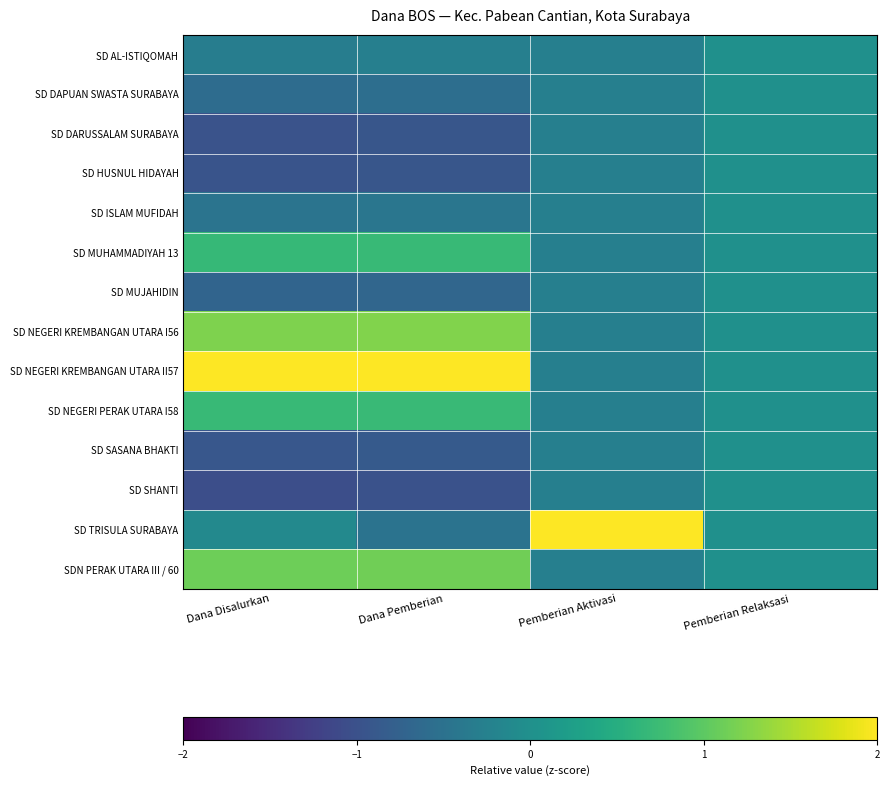

Rank the series at Dana Disalurkan from highest to lowest value.

SD NEGERI KREMBANGAN UTARA II57, SD NEGERI KREMBANGAN UTARA I56, SDN PERAK UTARA III / 60, SD NEGERI PERAK UTARA I58, SD MUHAMMADIYAH 13, SD TRISULA SURABAYA, SD AL-ISTIQOMAH, SD ISLAM MUFIDAH, SD DAPUAN SWASTA SURABAYA, SD MUJAHIDIN, SD SASANA BHAKTI, SD HUSNUL HIDAYAH, SD DARUSSALAM SURABAYA, SD SHANTI